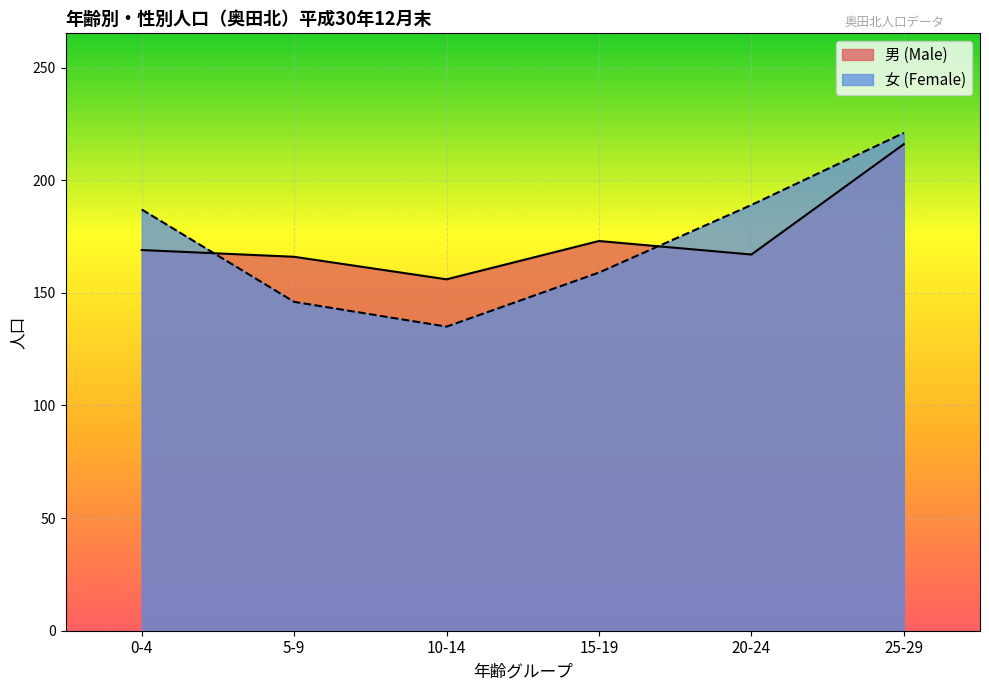

How many series are shown in this chart?

2